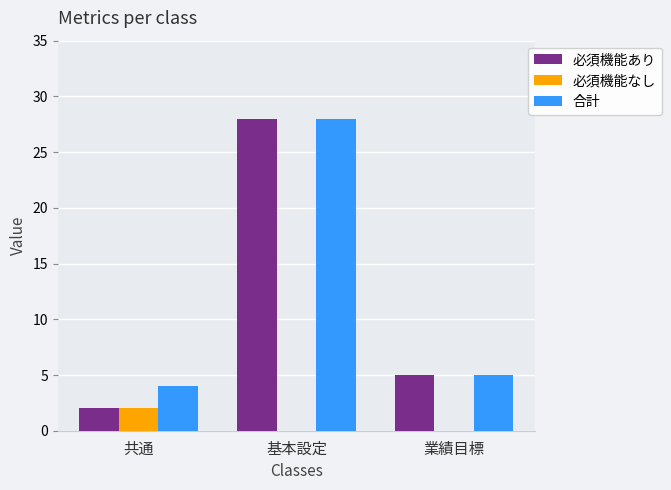

What is the greatest value displayed?

28